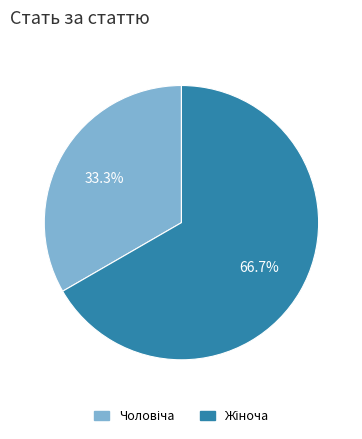

Is there any slice that represents more than half of the pie?

Yes